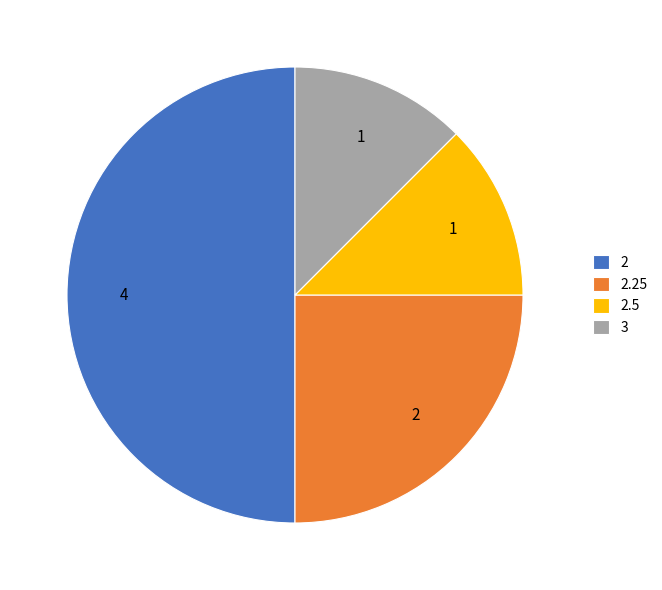

Count the number of slices in the pie.

4